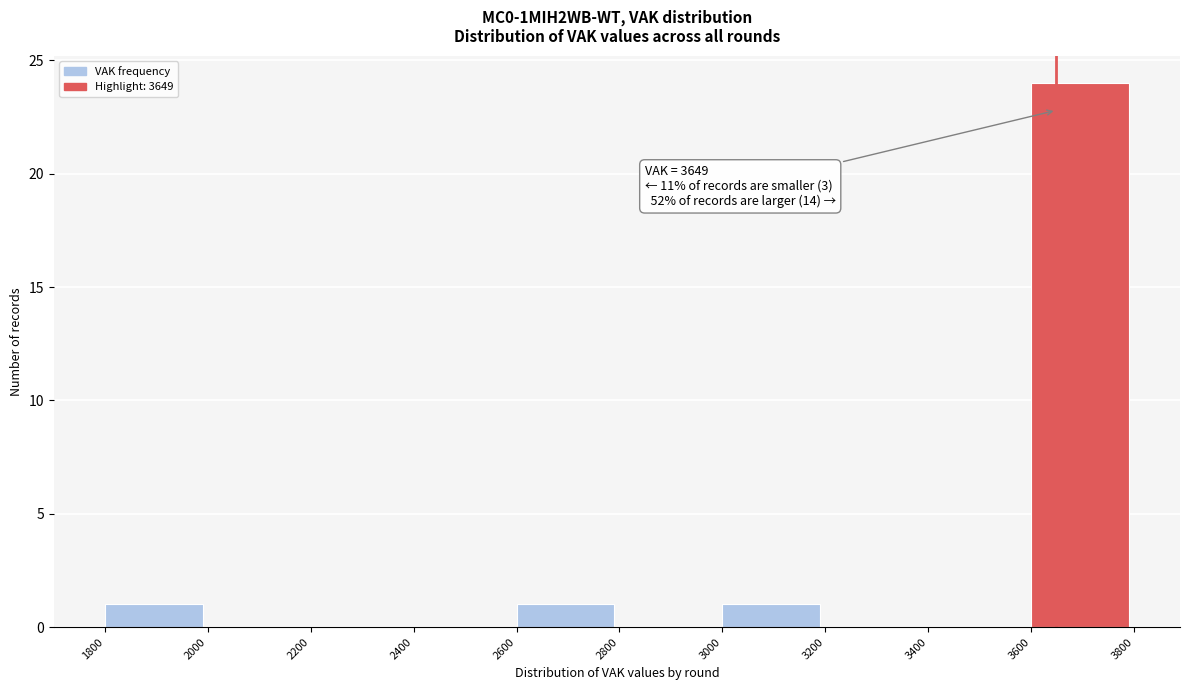

Which range on the x-axis has the tallest bar?

3600 to 3800